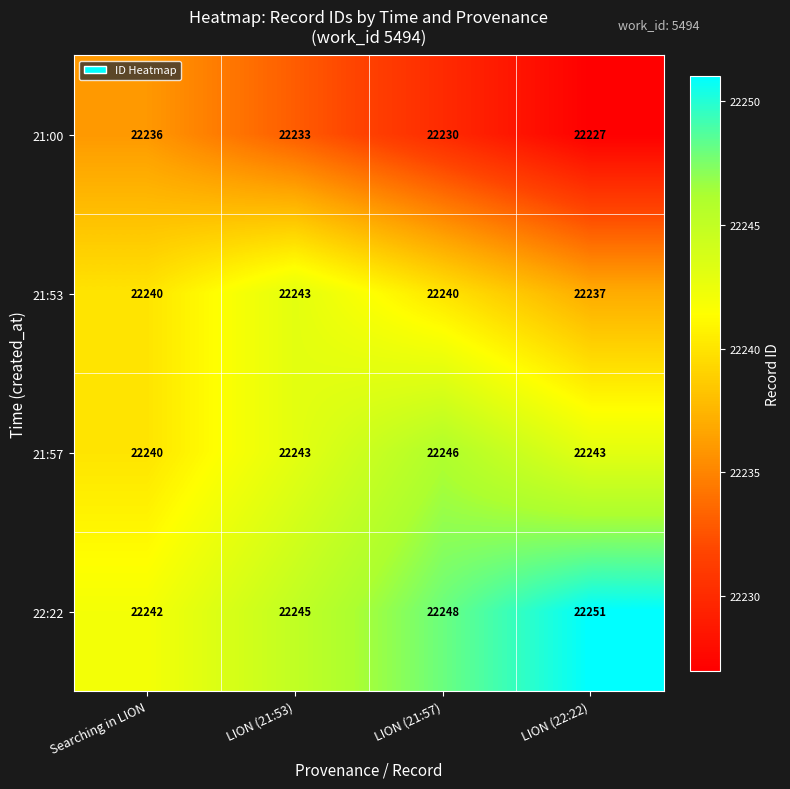

List the series in order of their peak value, highest first.

22:22, 21:57, 21:53, 21:00